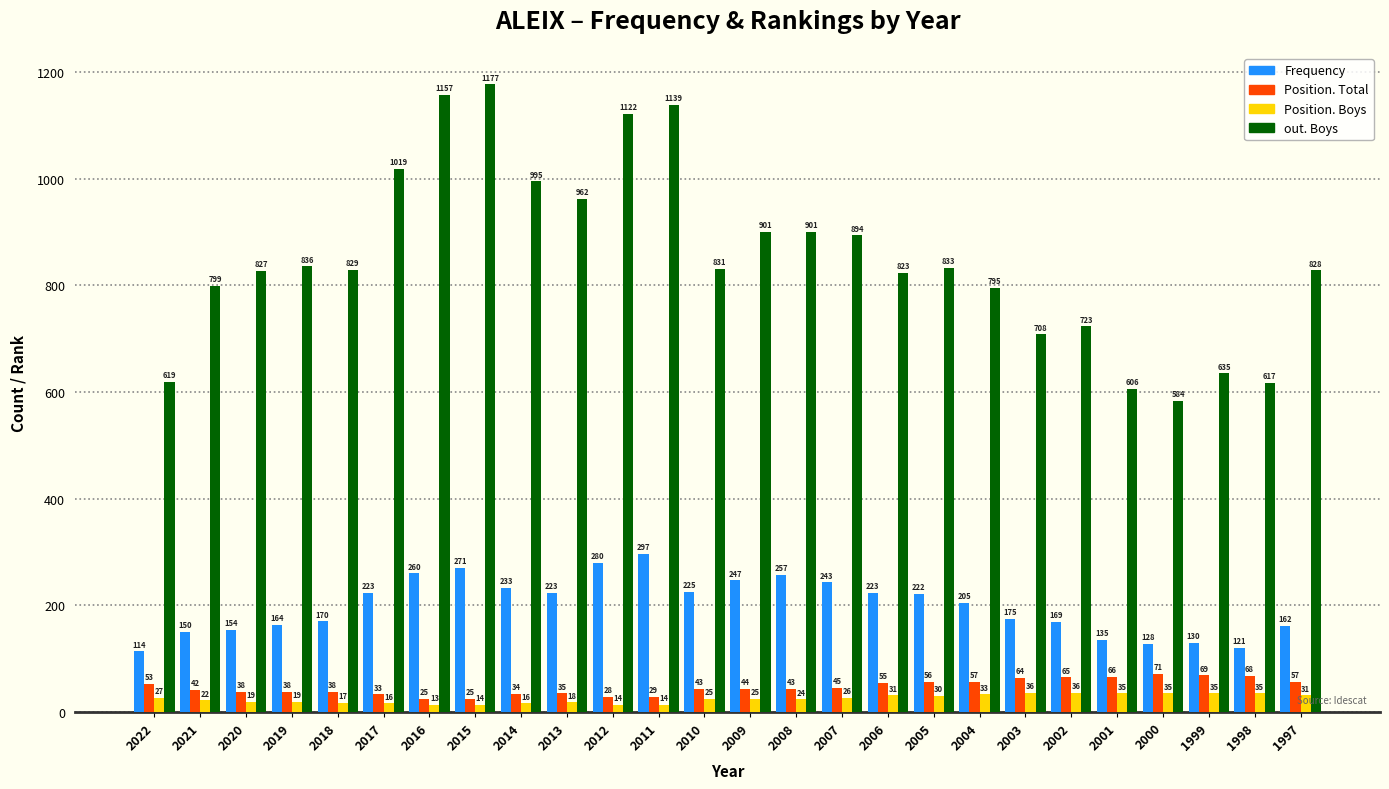

What is the sum of the Position. Boys values at 2014 and 2022?

43